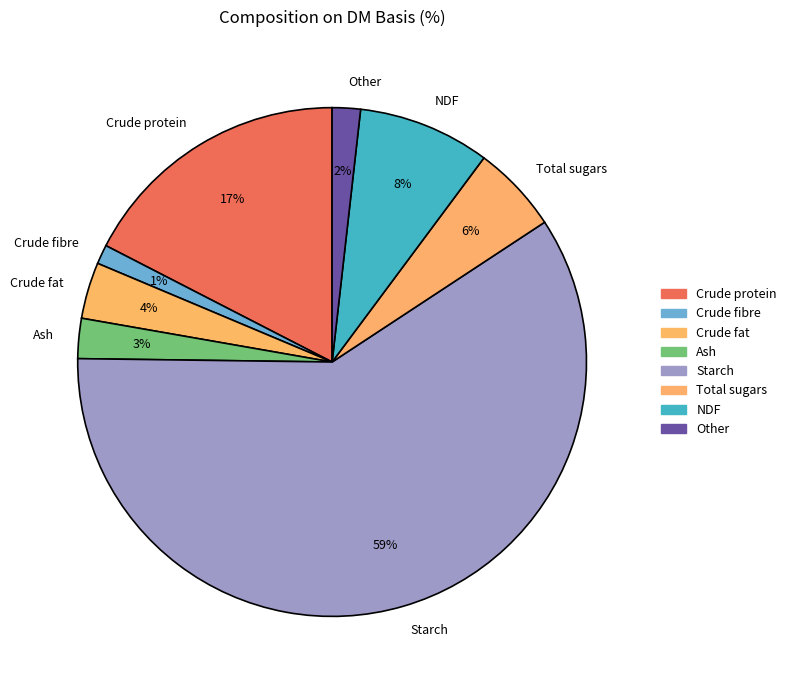

Which slice is the smallest?

Crude fibre